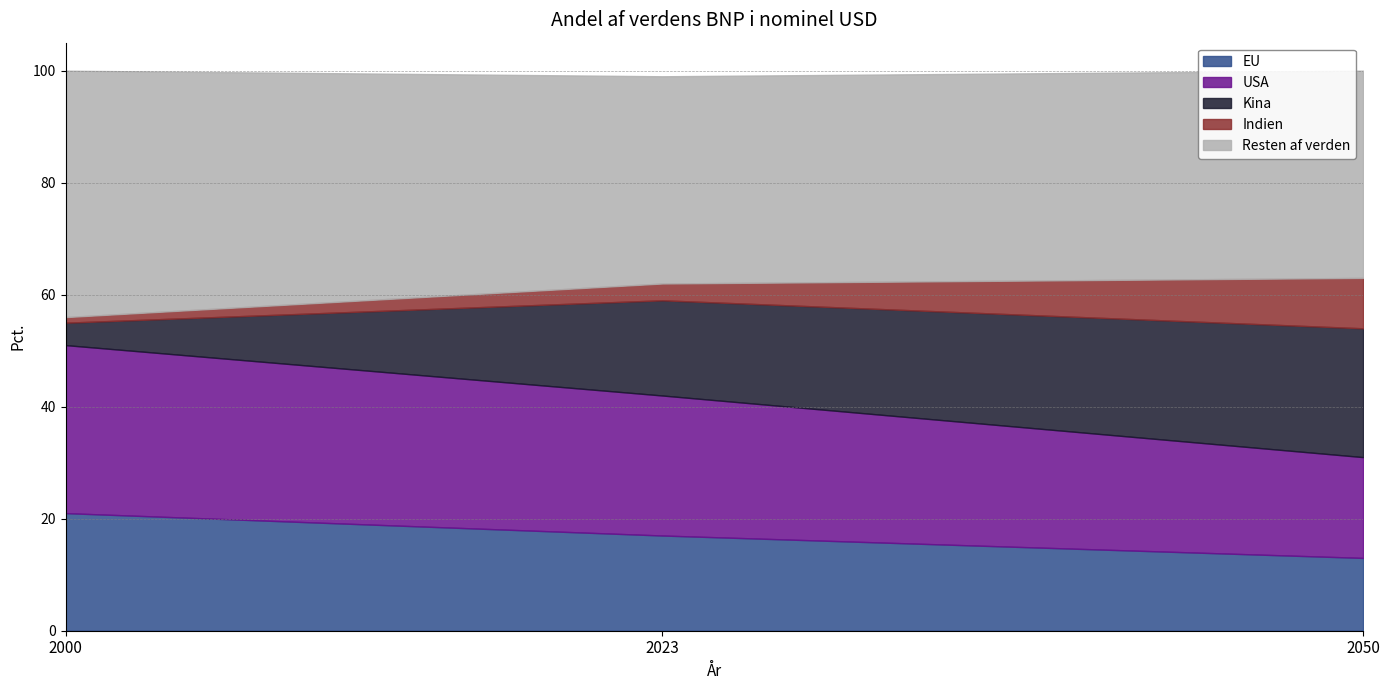

Rank the series by their maximum value, from lowest to highest.

Indien, EU, Kina, USA, Resten af verden